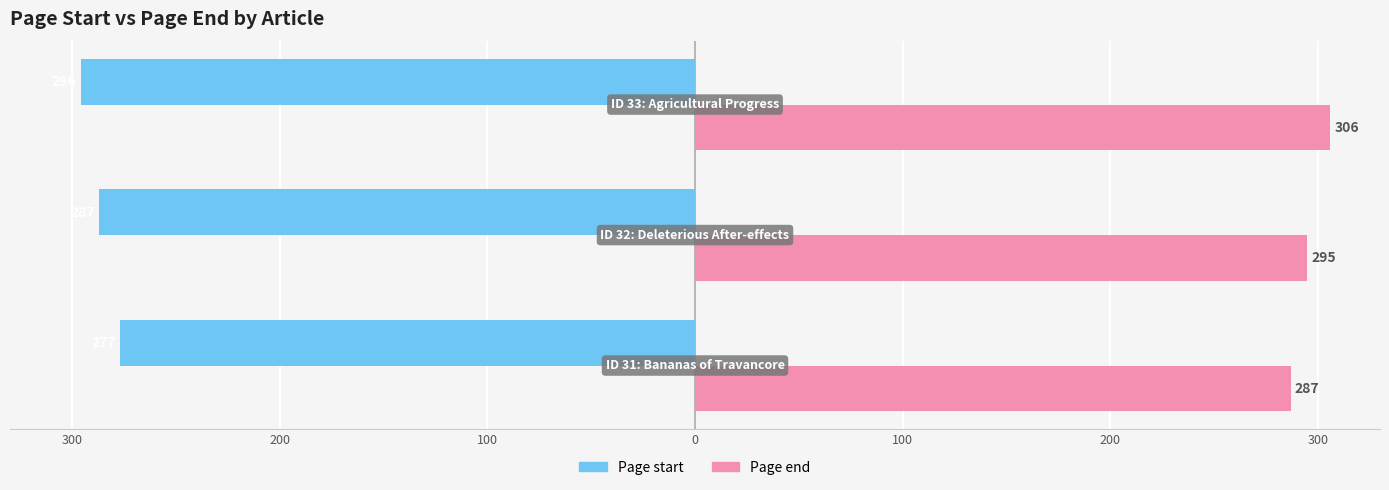

What are all the series names shown in the legend?

Page start, Page end